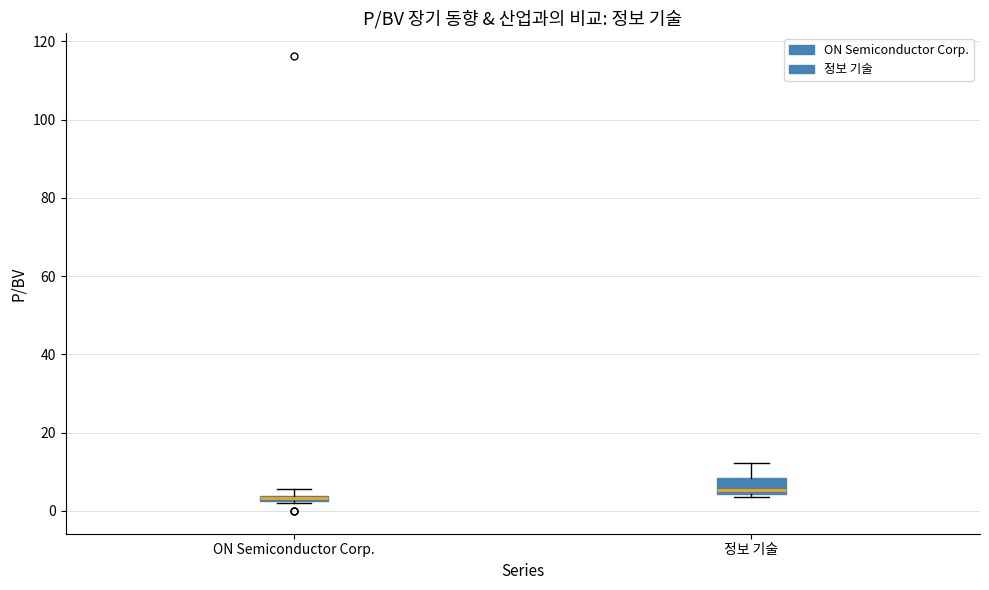

Where is the upper edge of the box for 정보 기술 on the y-axis? The values are not printed on the chart, so give them approximately, as read against the axis.

8